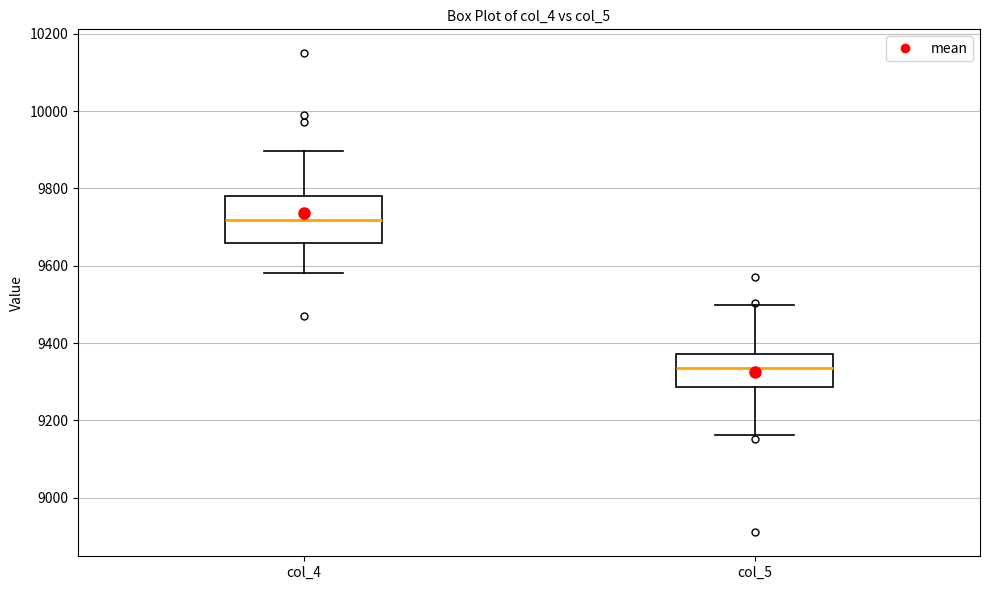

Reading left to right, transcribe this box plot: for each box, give where its median line is, the range the box spans, and where its two whiskers end, as read against the y-axis. The values are not printed on the chart, so give them approximately, as read against the axis.

col_4: median 9720, box 9660 to 9780, whiskers 9580 to 9900
col_5: median 9340, box 9280 to 9380, whiskers 9160 to 9500